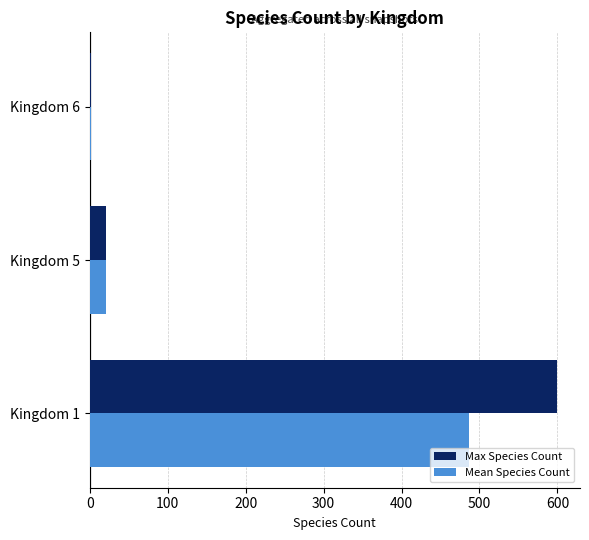

Which series has the widest spread of values?

Max Species Count